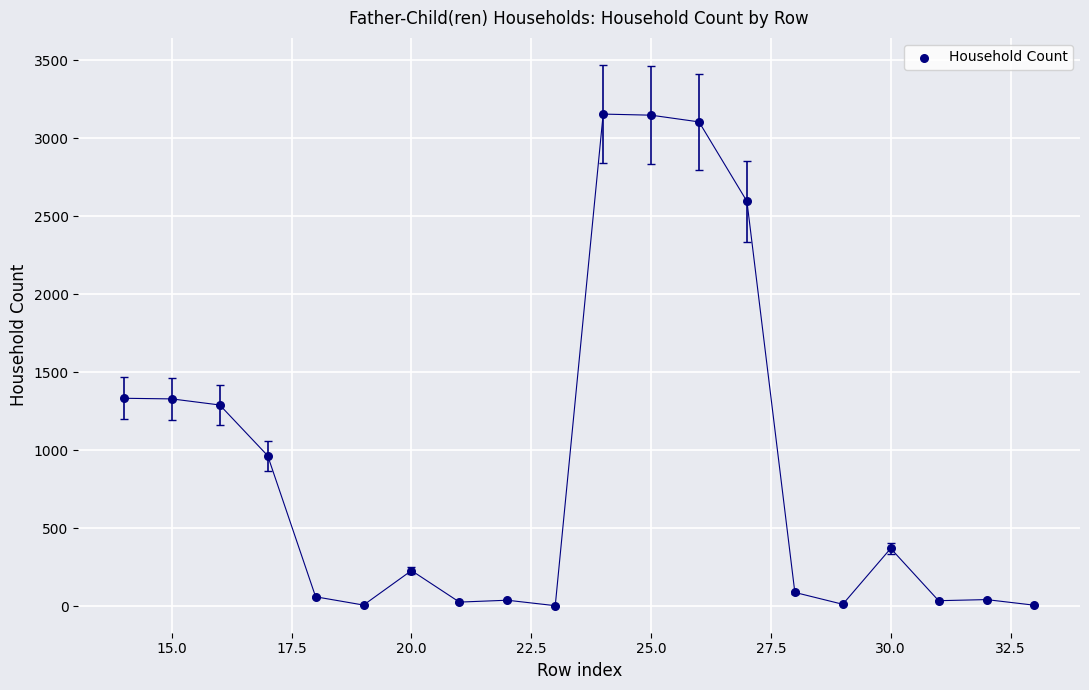

What is the range of X values (max minus min)?

19